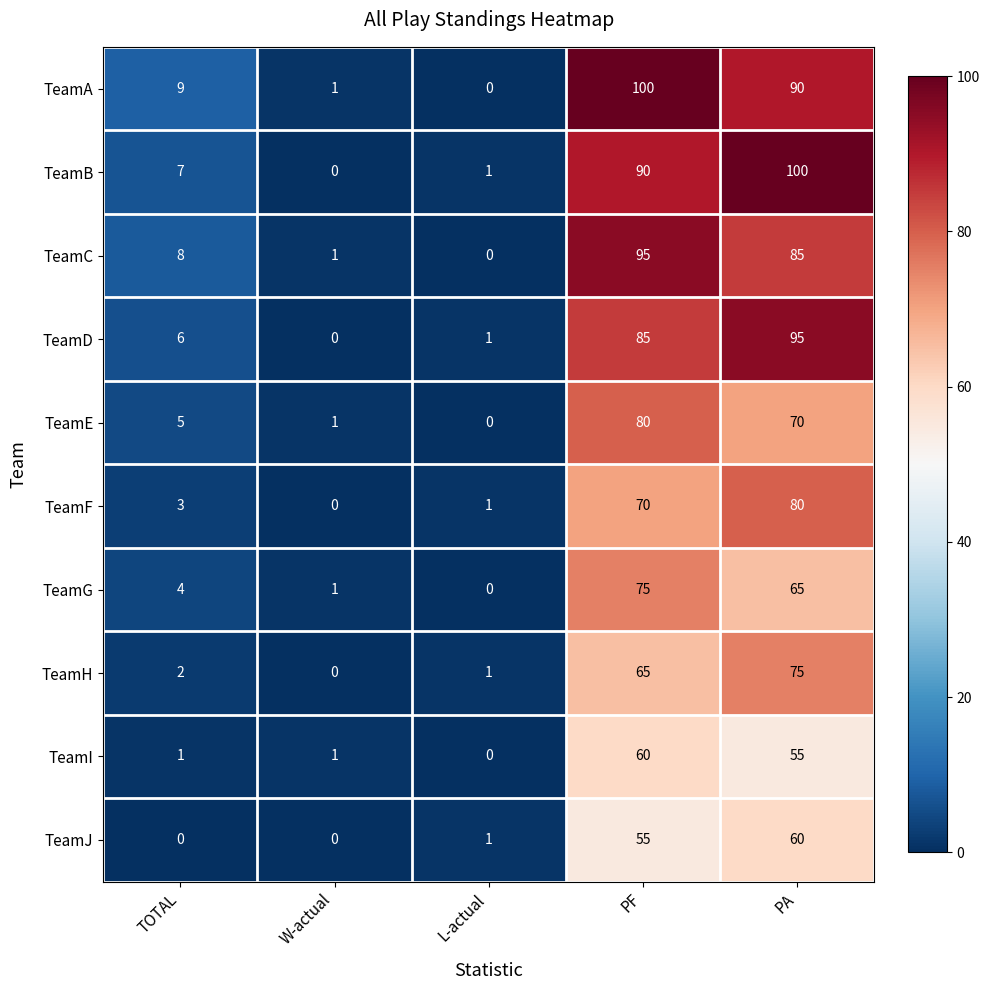

Where is TeamD nearest to the value 47?

PF